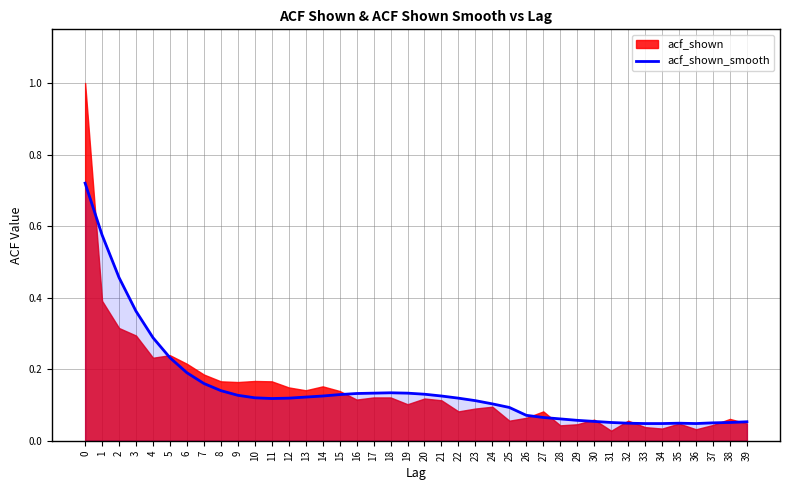

The value of acf_shown_smooth at 11 is 0.2. True or false?

False